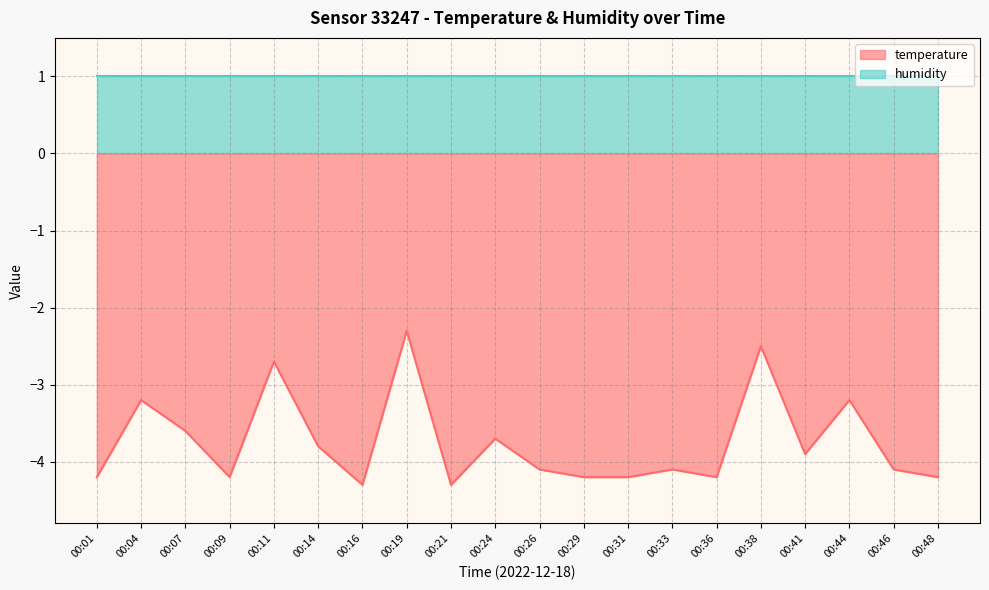

The value at 00:26 is -2.4. True or false?

False